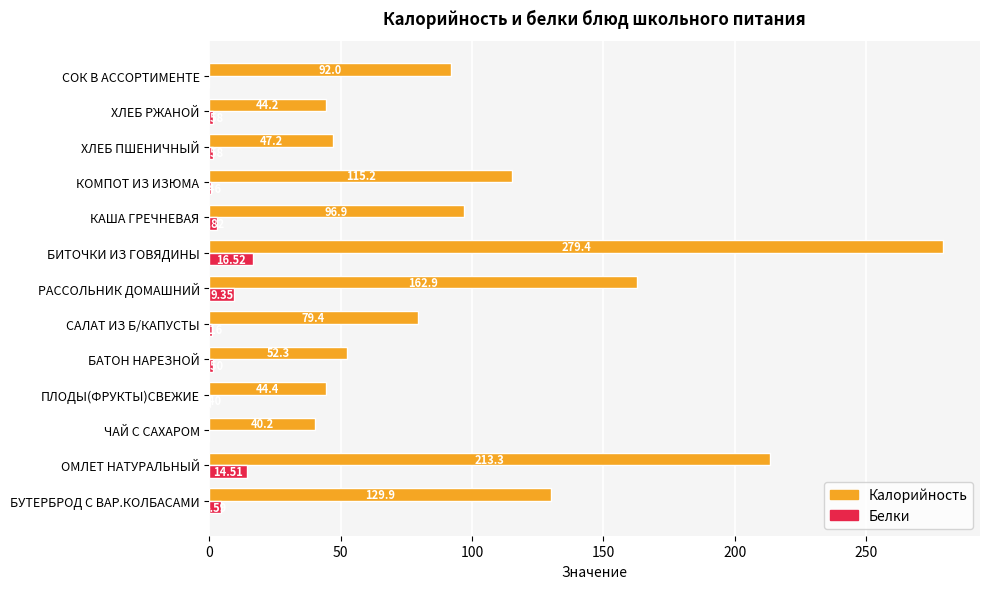

At which category does the chart reach its peak across all series?

БИТОЧКИ ИЗ ГОВЯДИНЫ